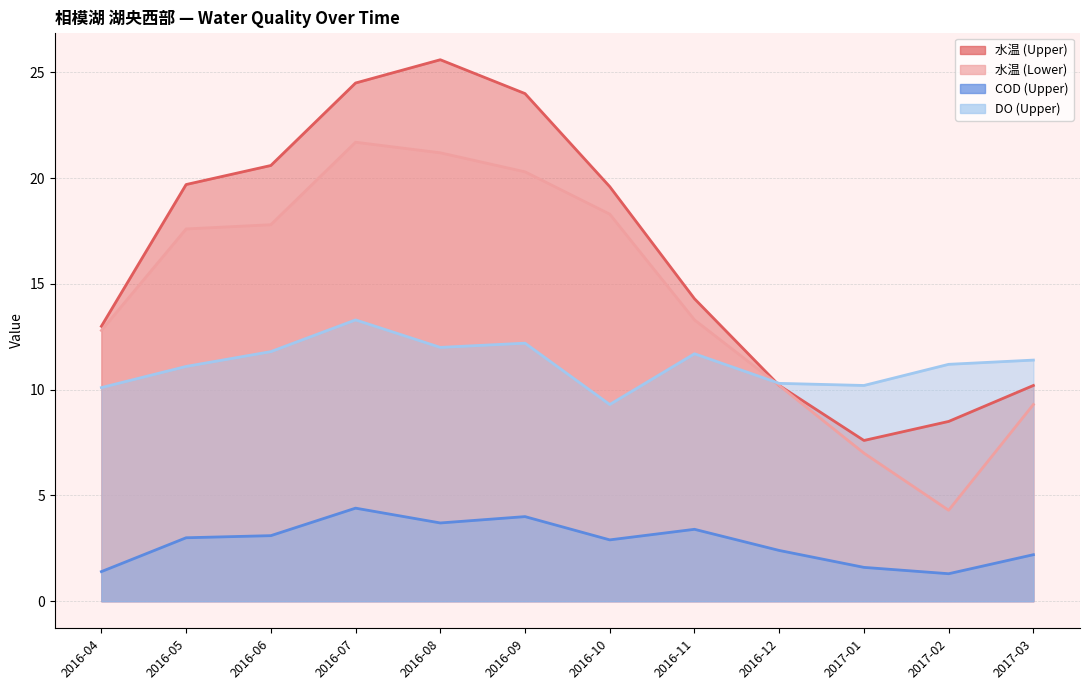

At which category does DO (Upper) reach its first local peak?

2016-07